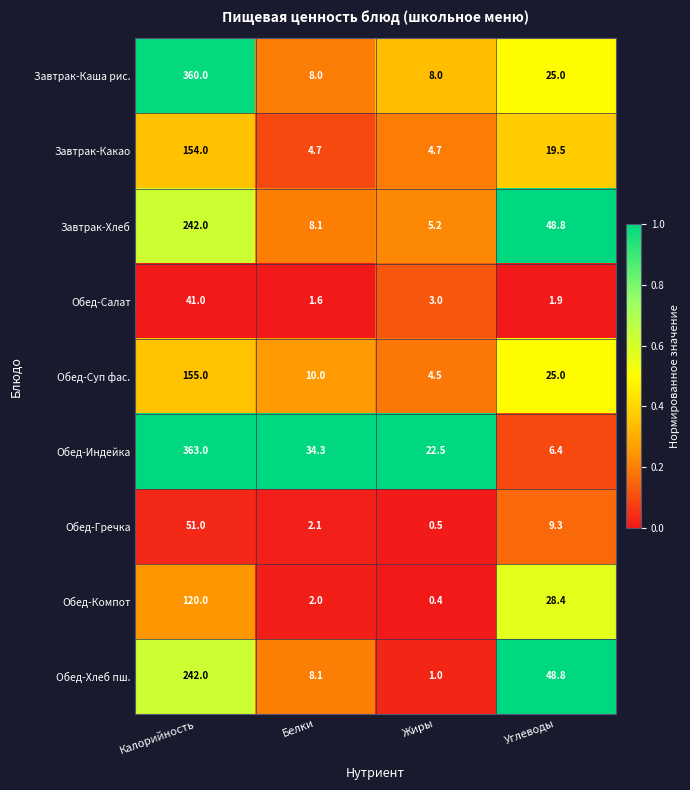

Which series has the widest spread of values?

Обед-Индейка